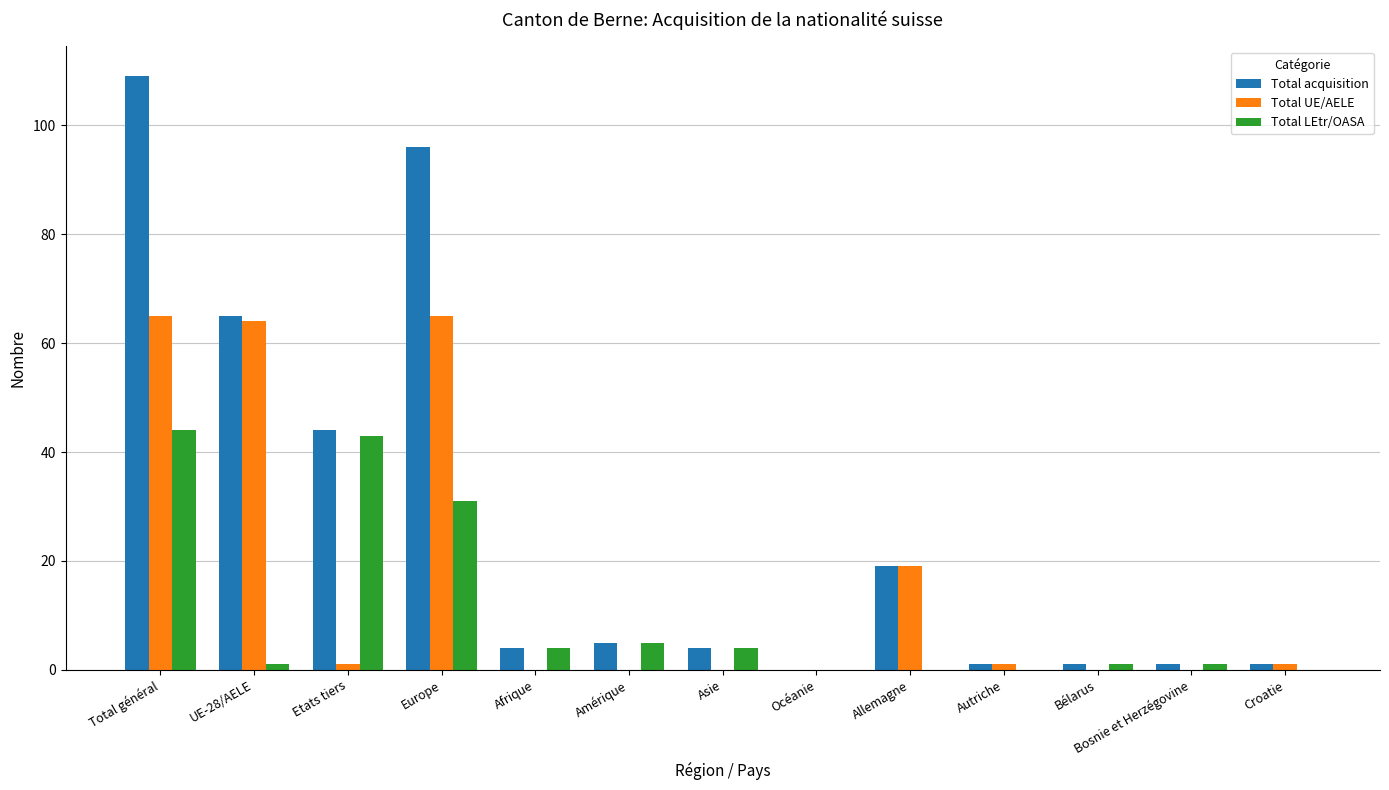

What is the total value across all series at Etats tiers?

88